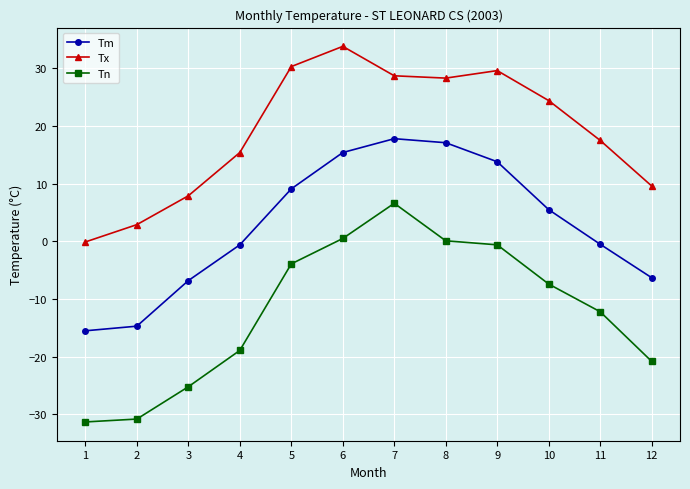

Rank the series by their average value, from lowest to highest.

Tn, Tm, Tx